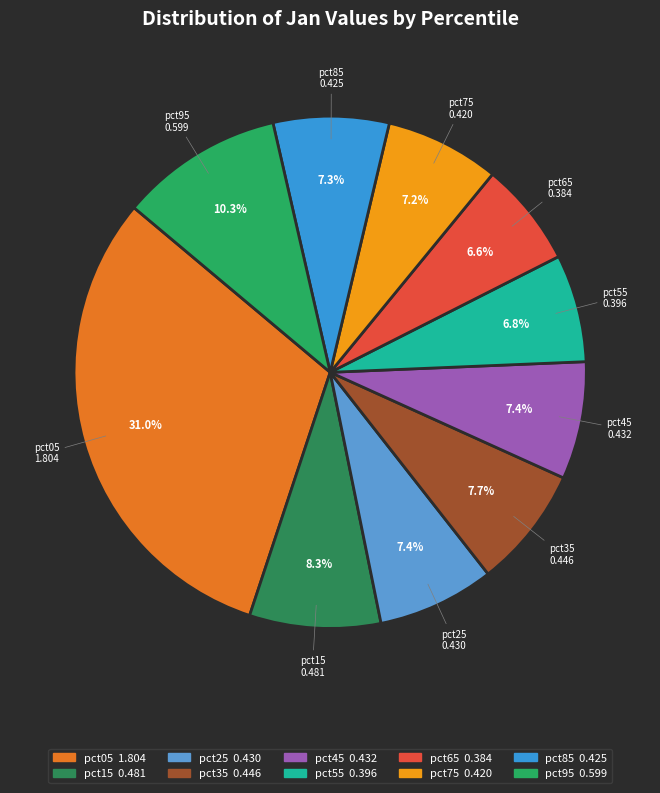

Which category has the biggest portion of the pie?

pct05